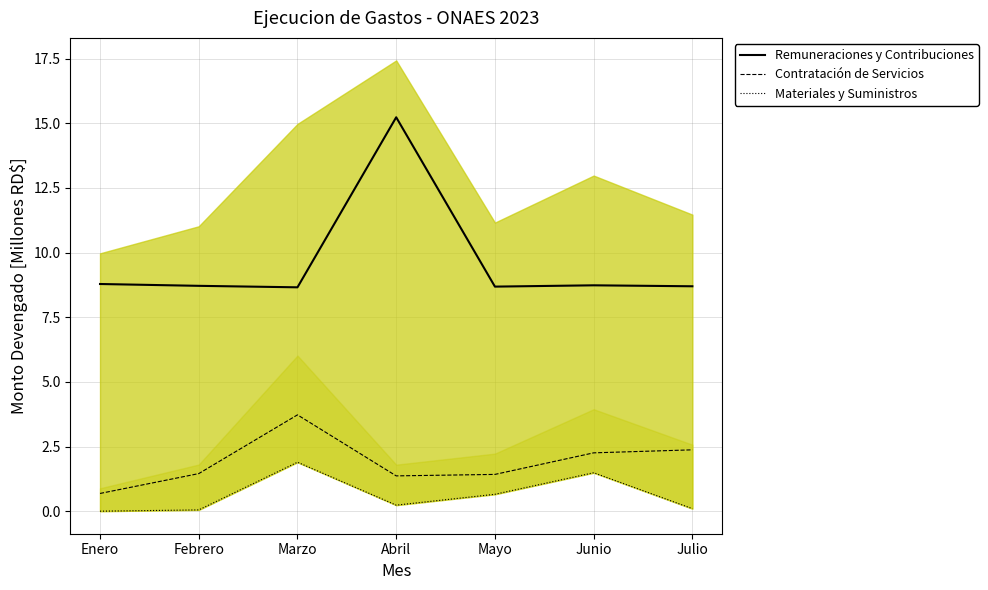

What is the difference between the maximum and minimum values in the Materiales y Suministros series?

1.9